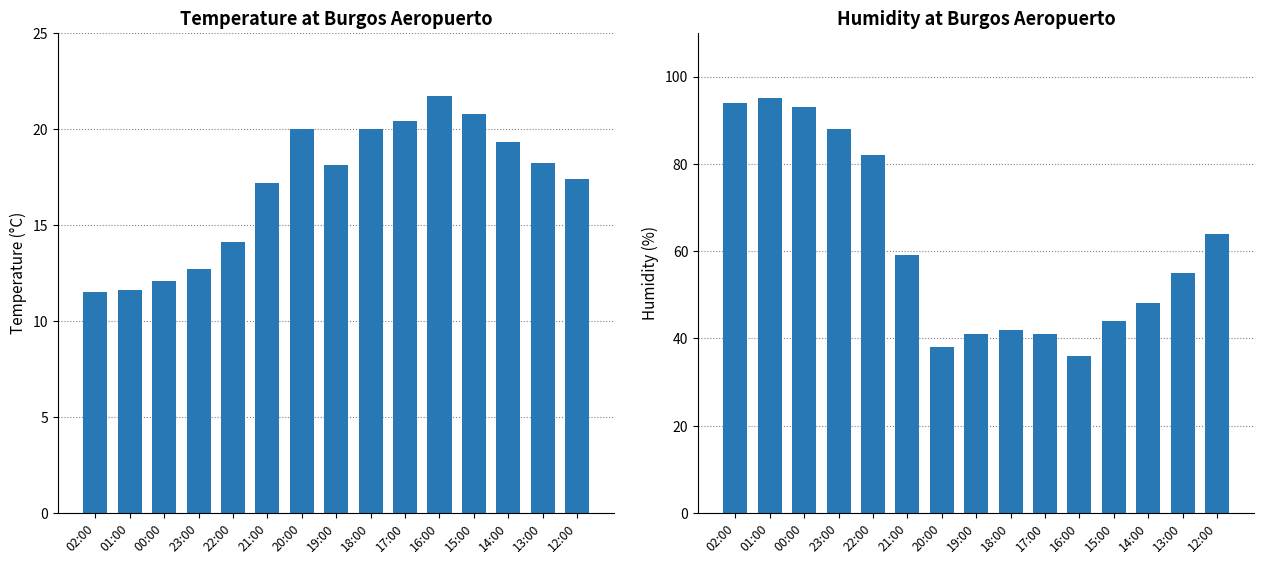

Rank the series by their maximum value, from lowest to highest.

Temperature (C), Humidity (%)